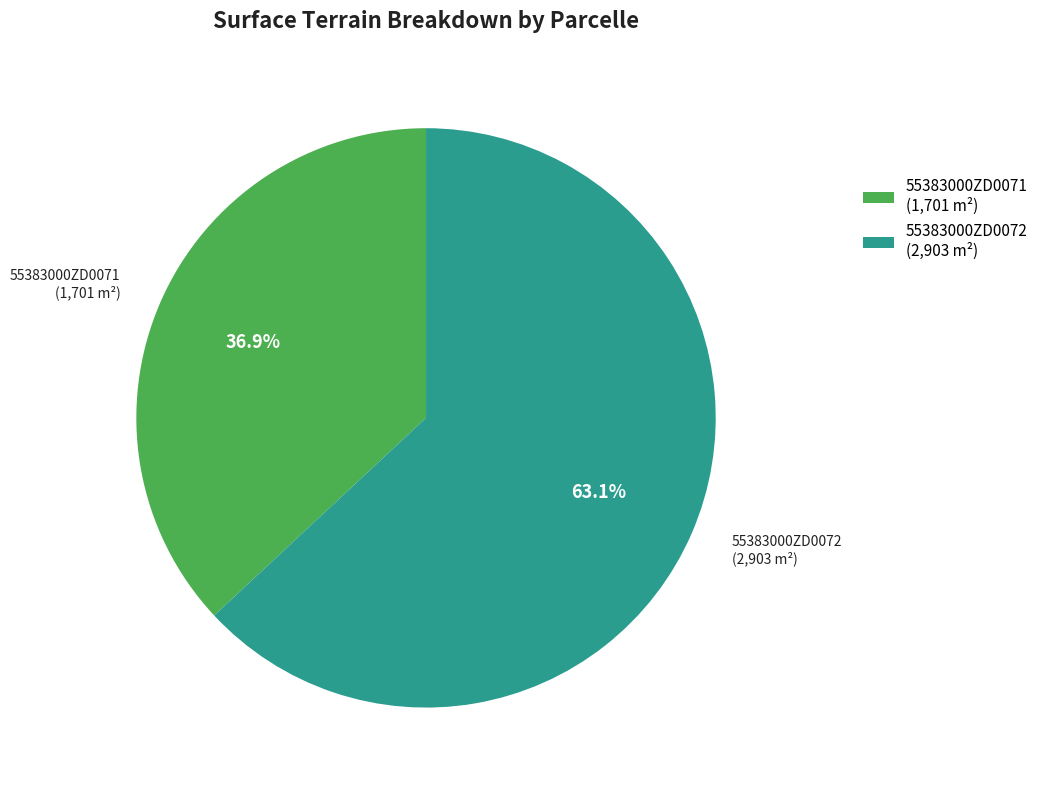

Approximately how many times larger is the value at 55383000ZD0072 compared to 55383000ZD0071?

1.7